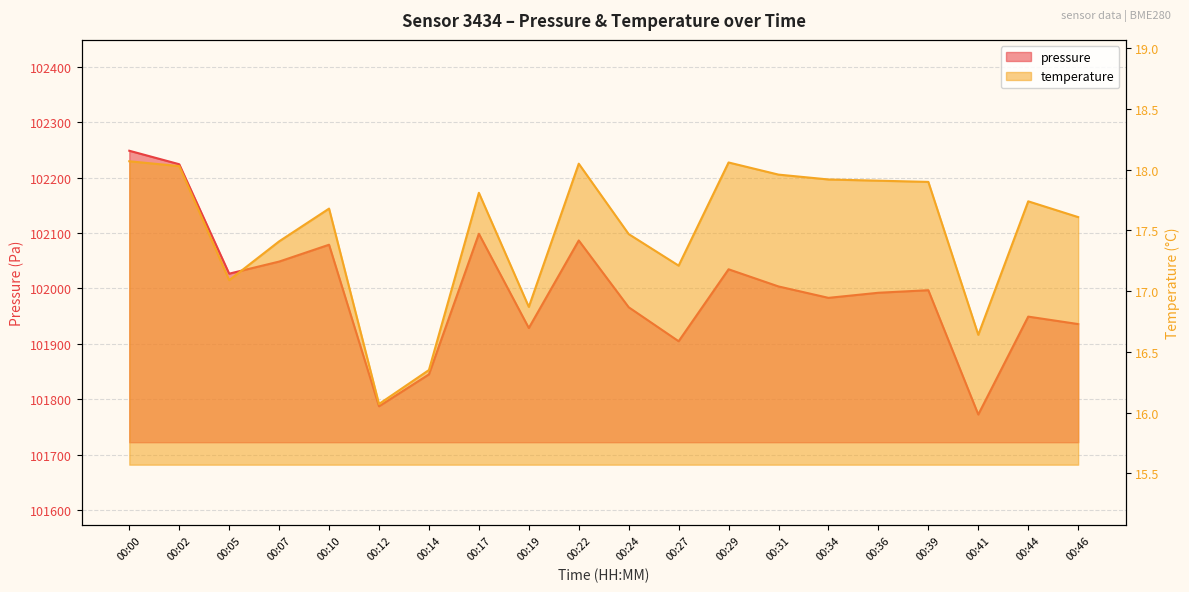

Where is the first local maximum for pressure?

00:10